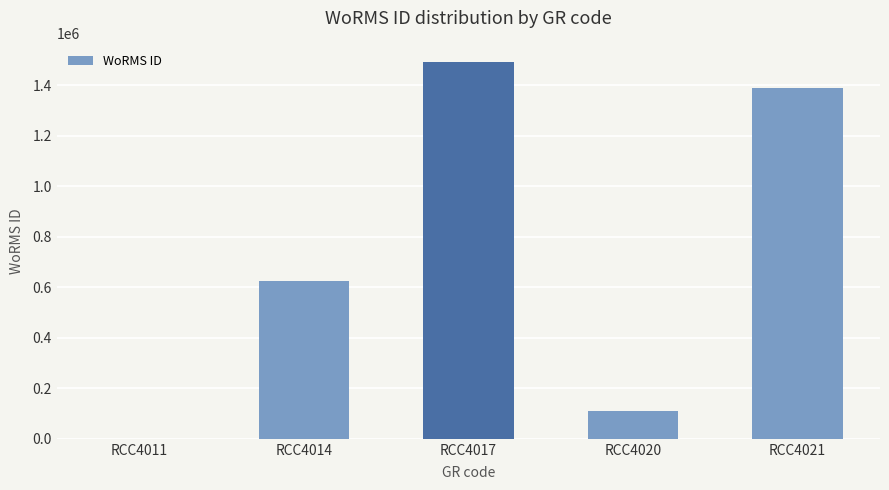

What is the sum of all values?

3617218